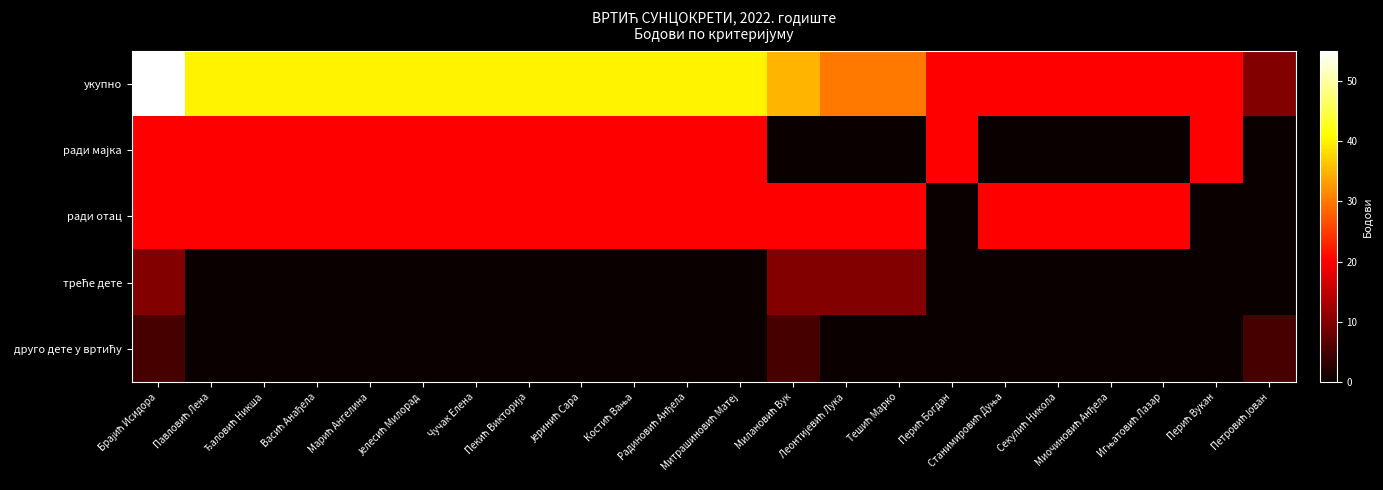

Which series changed the most between Брајић Исидора and Пекић Викторија?

укупно